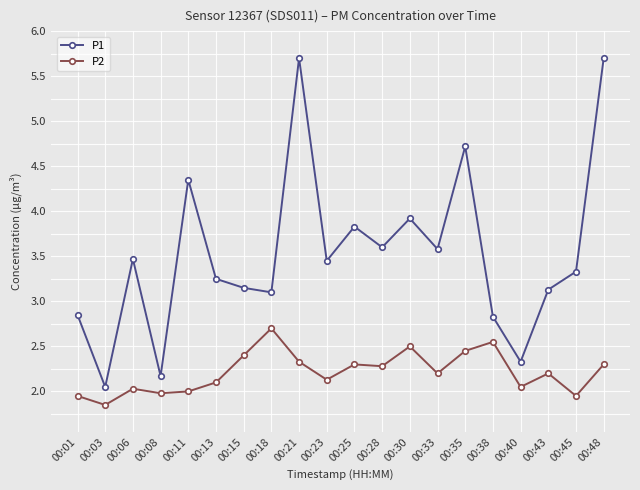

True or false: P1 has more than 2 points higher than both neighbors.

True